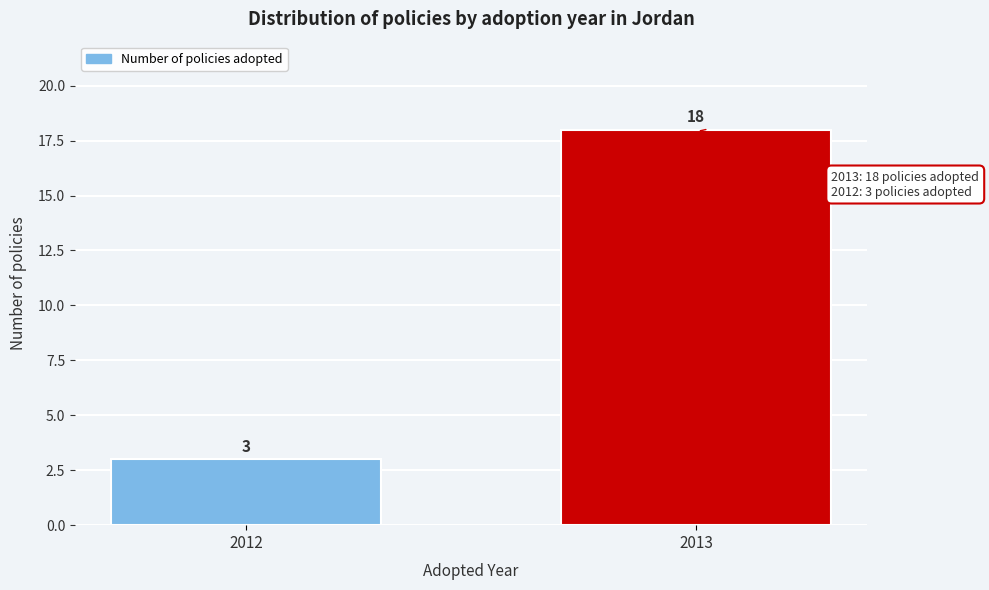

Reading left to right, transcribe all the data shown in this chart.

3	18